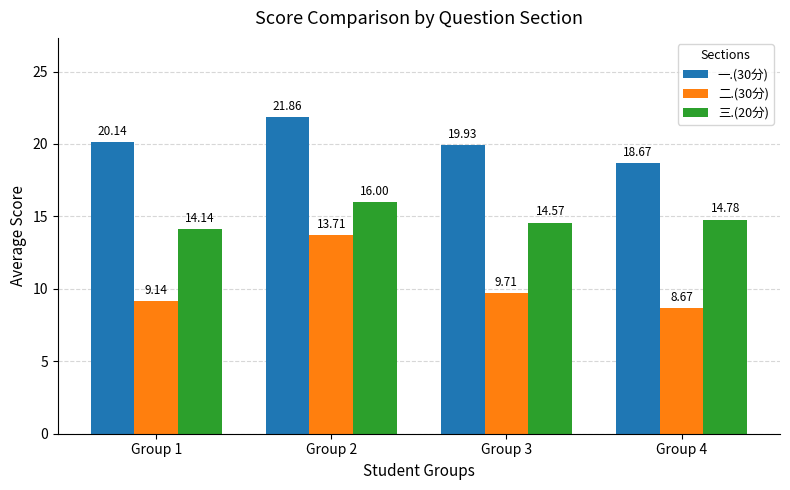

Rank the series by their average value, from lowest to highest.

二.(30分), 三.(20分), 一.(30分)